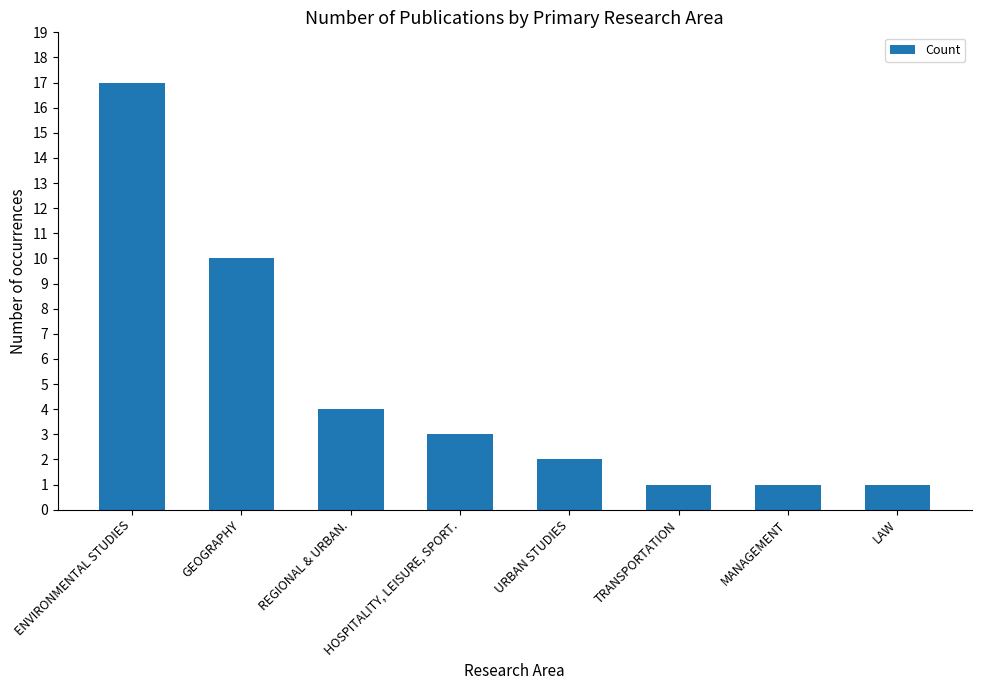

Are the bars grouped side by side (vs. stacked)?

No